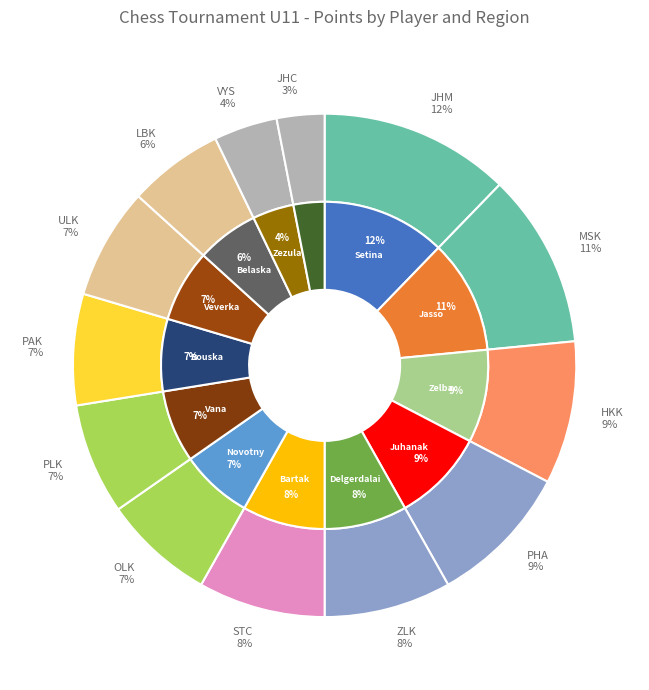

Which has a higher value, Jasso Matej or Novotny Petr?

Jasso Matej